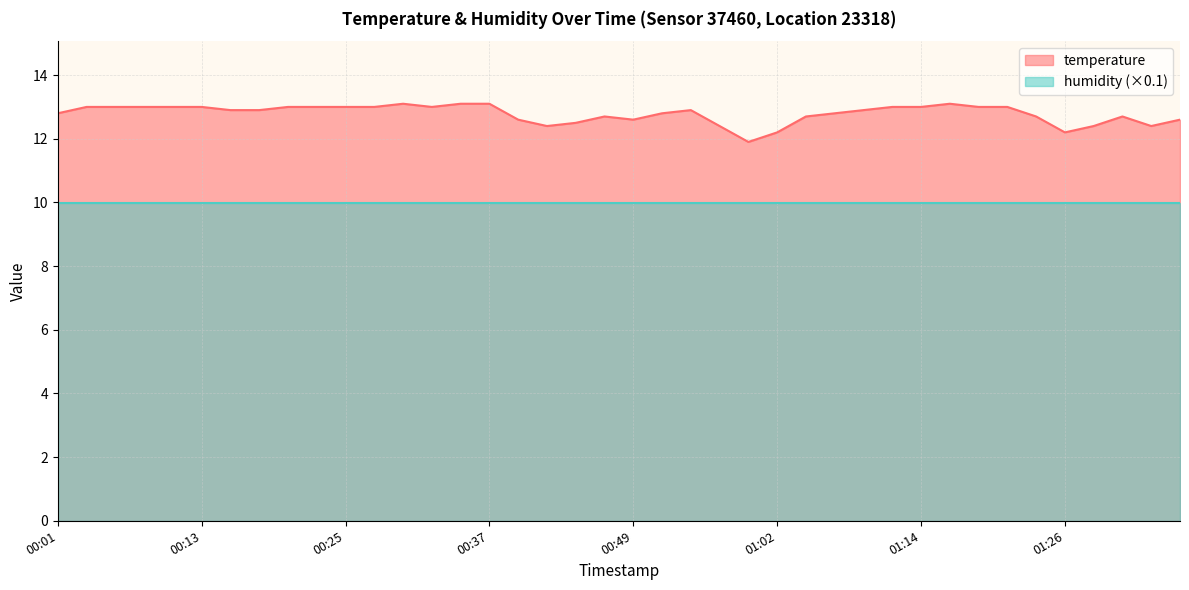

Which has a higher value, 01:19 or 00:13?

01:19